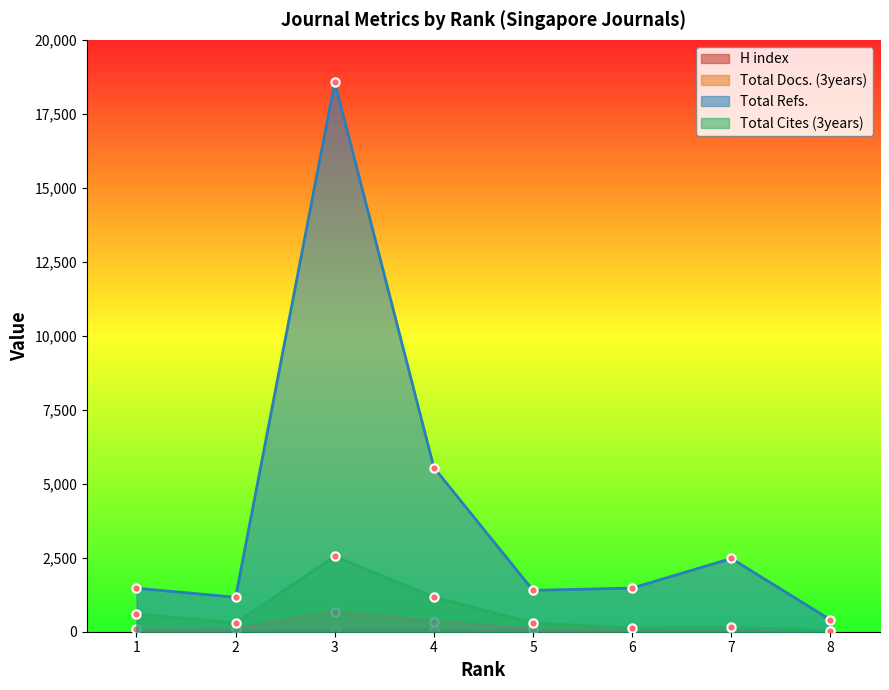

Which series has the widest spread of values?

Total Refs.